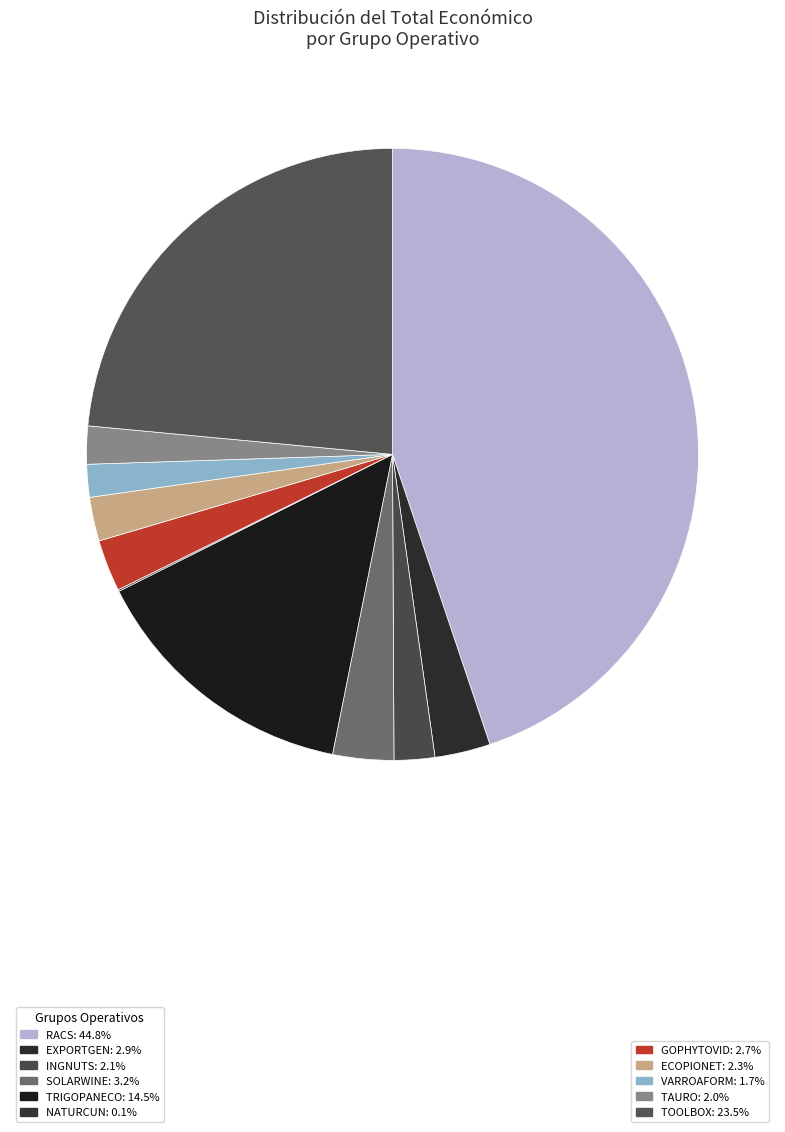

Rank the categories by value from highest to lowest.

RACS, TOOLBOX, TRIGOPANECO, SOLARWINE, EXPORTGEN, GOPHYTOVID, ECOPIONET, INGNUTS, TAURO, VARROAFORM, NATURCUN